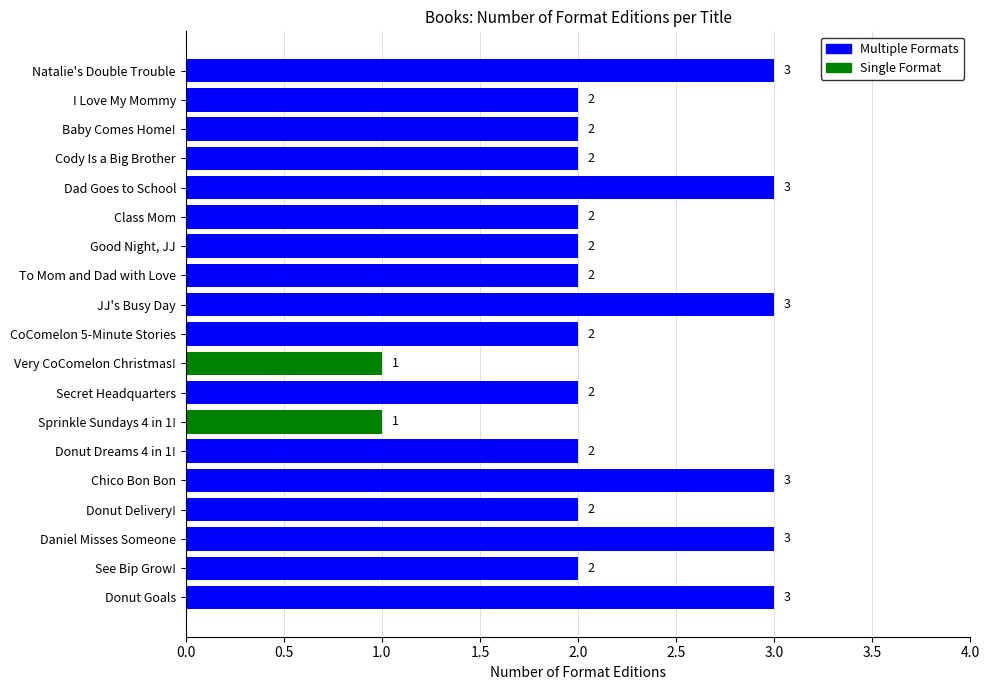

Rank the categories by value from lowest to highest.

Very CoComelon Christmas!, Sprinkle Sundays 4 in 1!, I Love My Mommy, Baby Comes Home!, Cody Is a Big Brother, Class Mom, Good Night, JJ, To Mom and Dad with Love, CoComelon 5-Minute Stories, Secret Headquarters, Donut Dreams 4 in 1!, Donut Delivery!, See Bip Grow!, Natalie's Double Trouble, Dad Goes to School, JJ's Busy Day, Chico Bon Bon, Daniel Misses Someone, Donut Goals